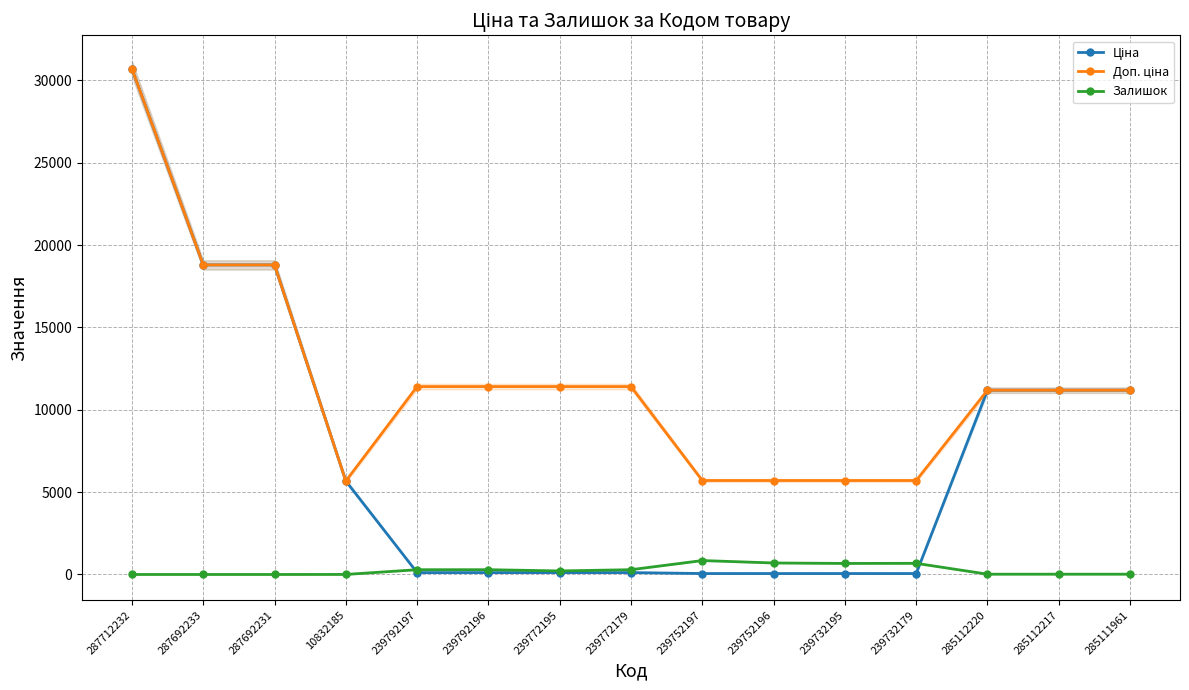

How many interior local valleys does the Залишок series have?

2